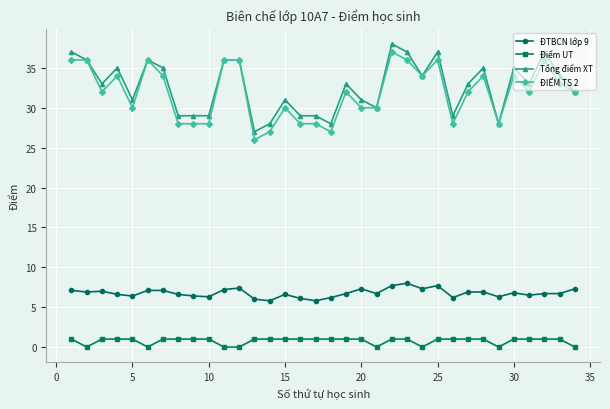

True or false: ĐIỂM TS 2 and ĐTBCN lớp 9 intersect in this chart.

False